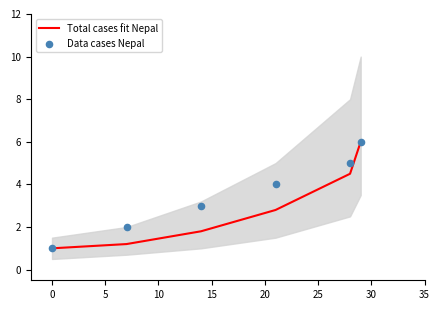

At how many categories does at least one series exceed 1?

5